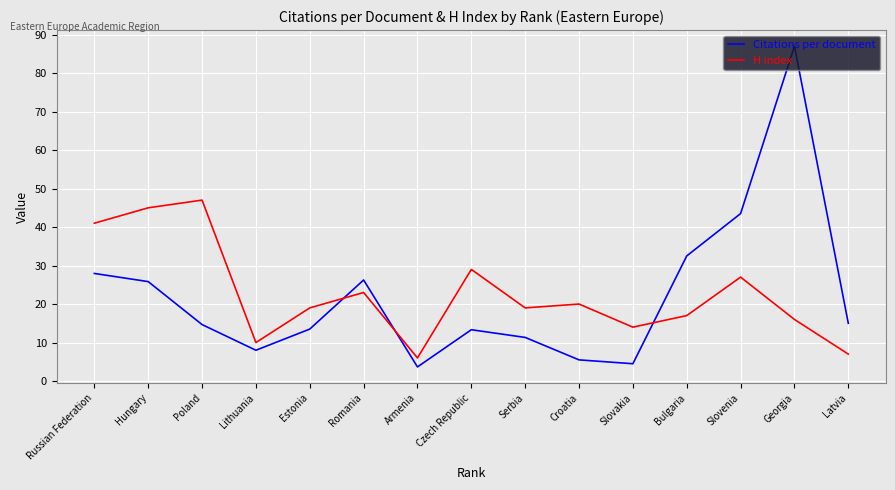

Which series changed the most between Poland and Bulgaria?

H index